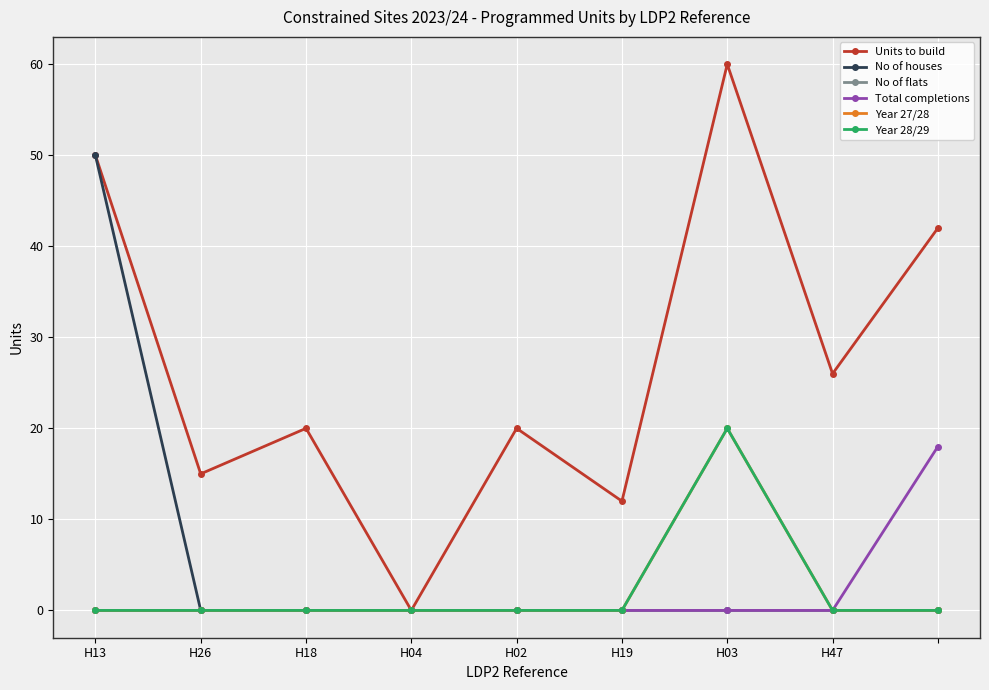

True or false: No of houses has more than 1 points higher than both neighbors.

False